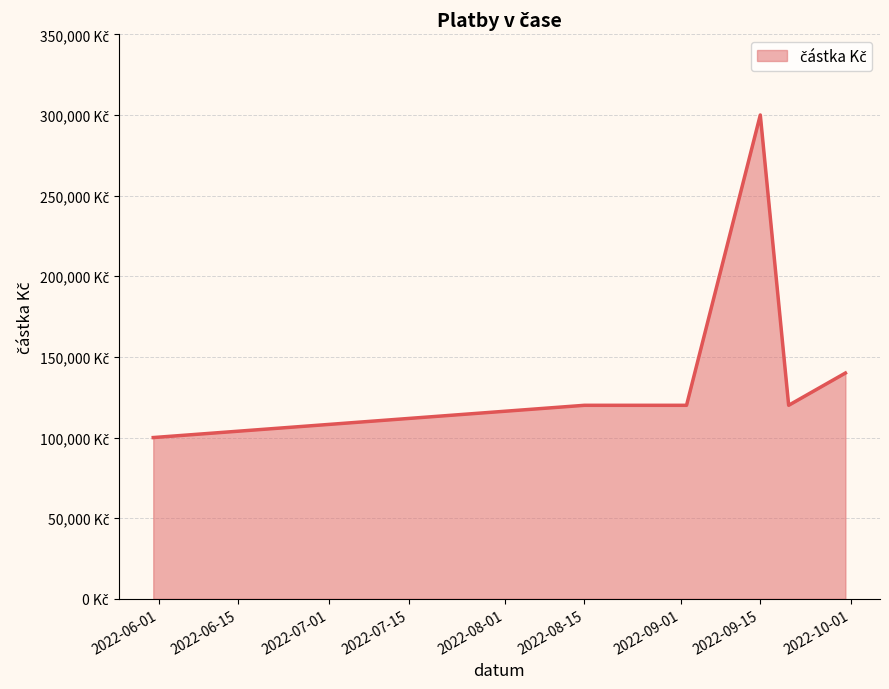

Reading right to left, what are all the values shown in this chart?

140000	120000	300000	120000	120000	100000